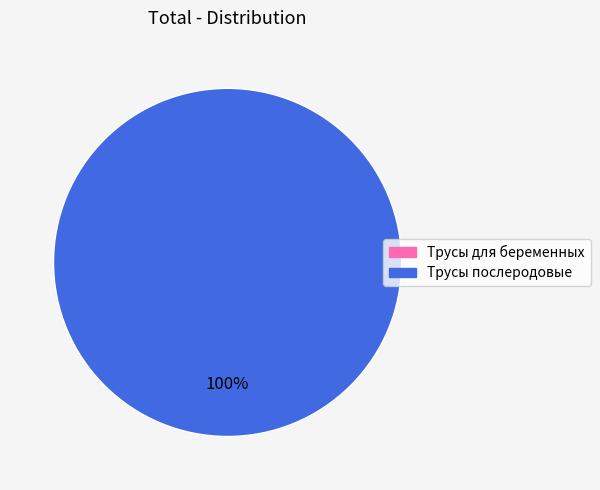

Is there any slice that represents more than half of the pie?

Yes